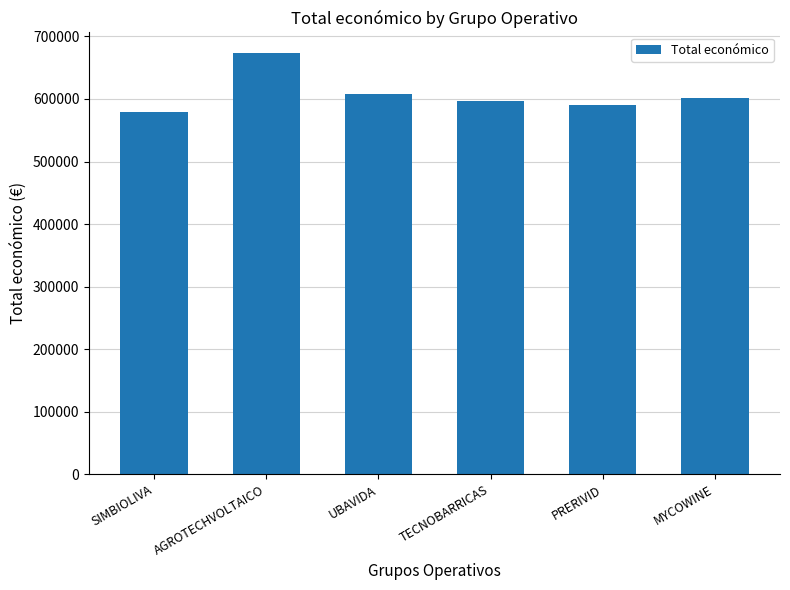

Reading right to left, extract all data points from this chart.

602295.4	589731.0	596384.0	607342.0	672807.0	579152.0